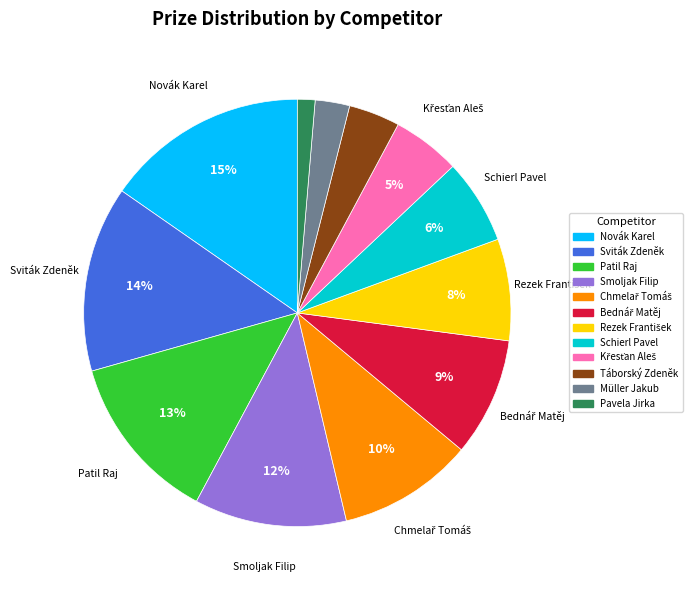

To the nearest percent, what is the average slice percentage?

8%